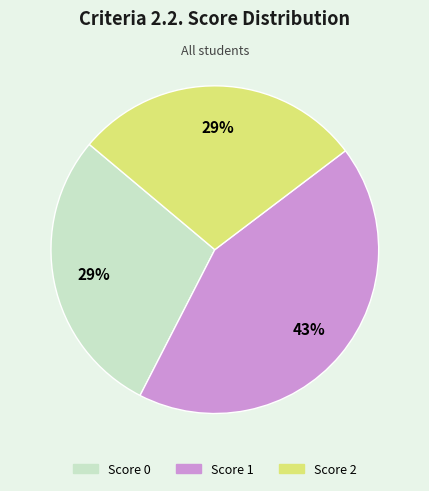

How many slices are in this pie chart?

3